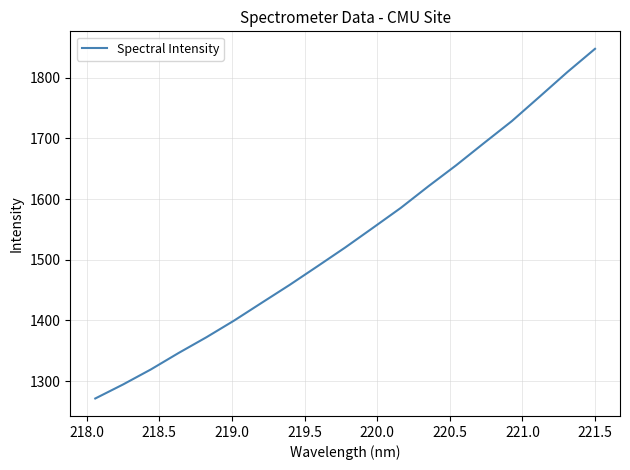

What is the greatest value displayed?

1847.5